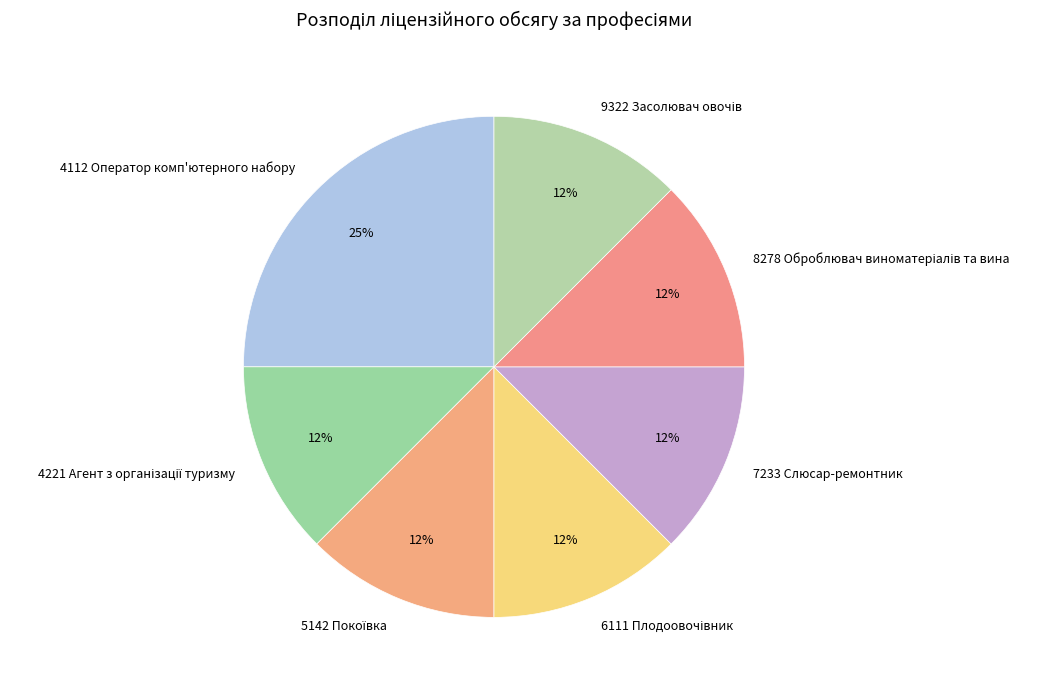

Which category has the biggest portion of the pie?

4112 Оператор комп'ютерного набору